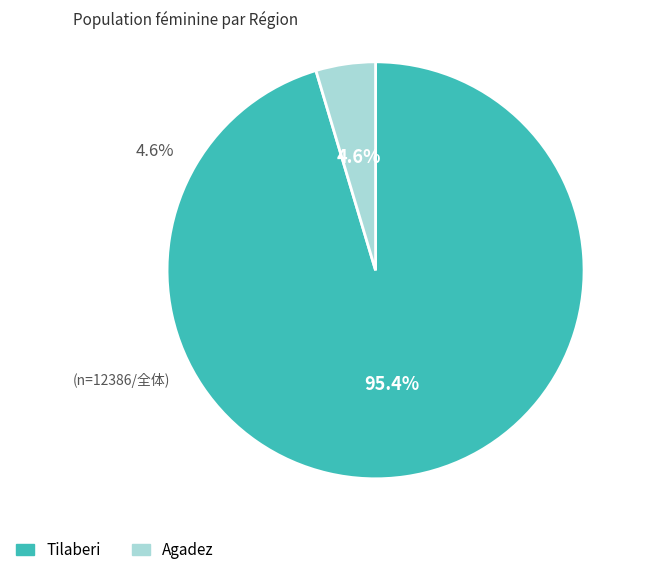

What is the largest slice in the pie chart?

Tilaberi